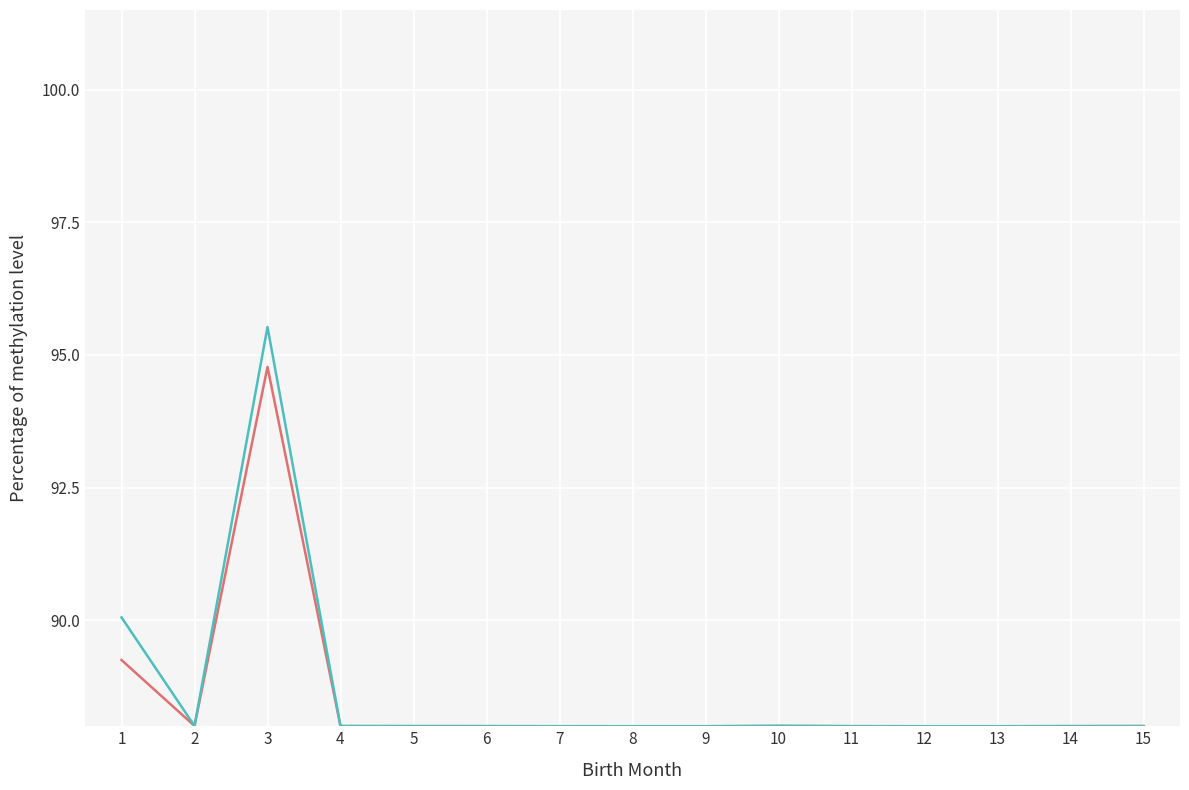

What is the smallest value displayed?

88.0